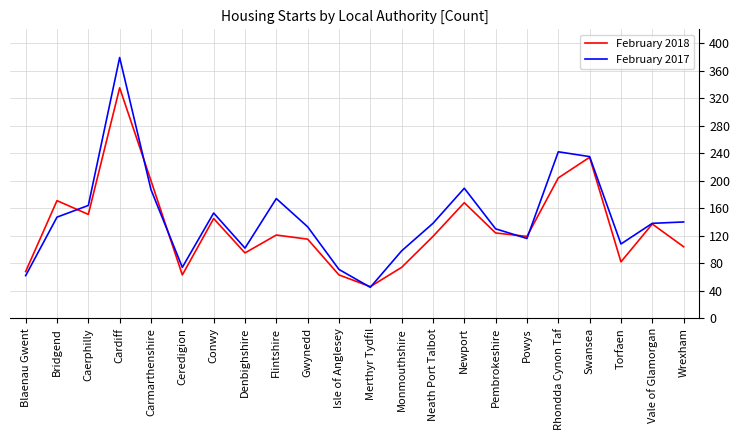

Between Merthyr Tydfil and Powys, which series saw the biggest shift?

February 2018